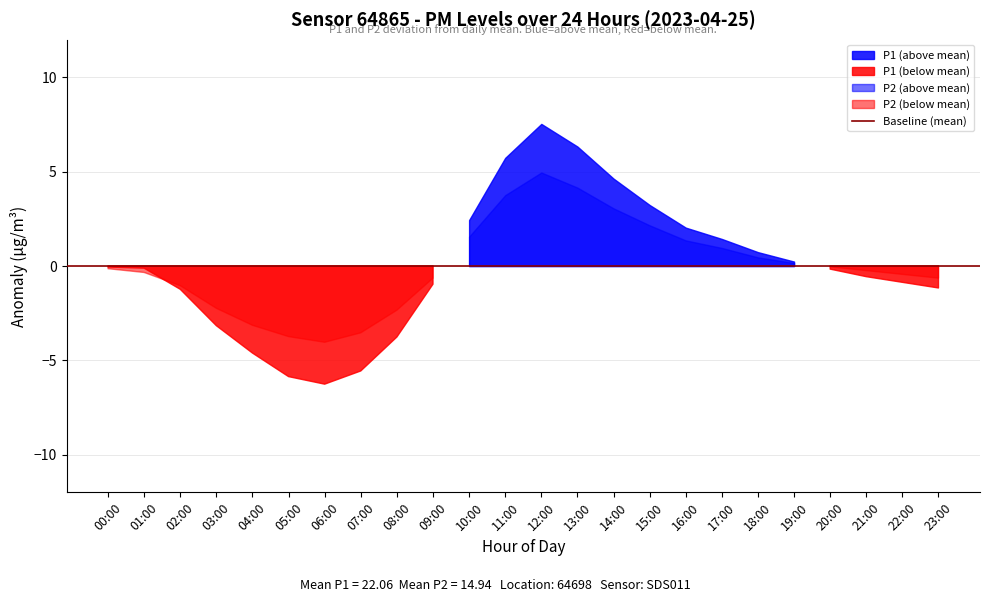

How many lines are shown in the chart?

2